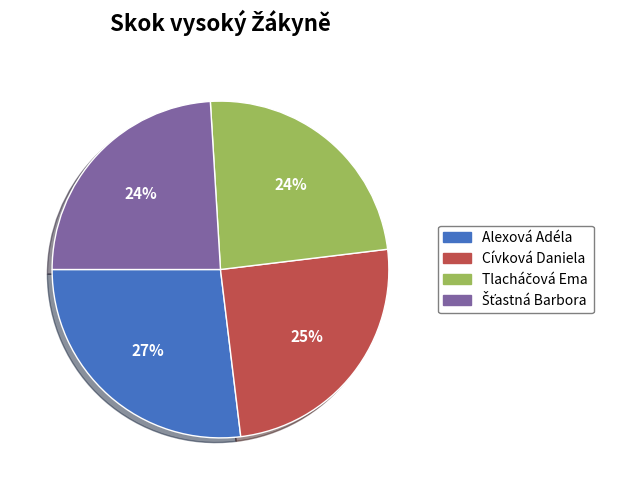

What is the largest slice in the pie chart?

Alexová Adéla